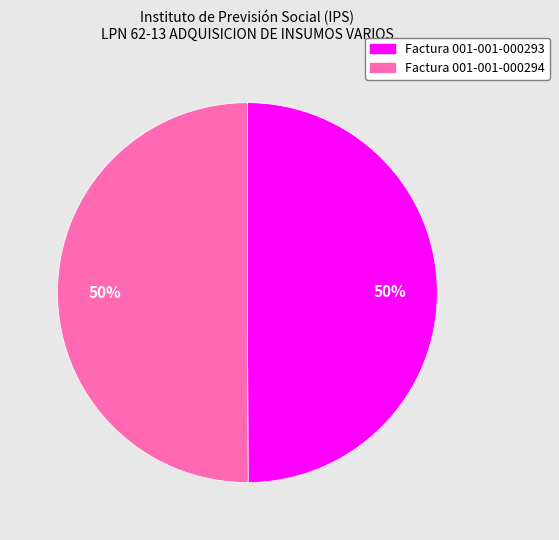

To the nearest percent, what is the average slice percentage?

50%